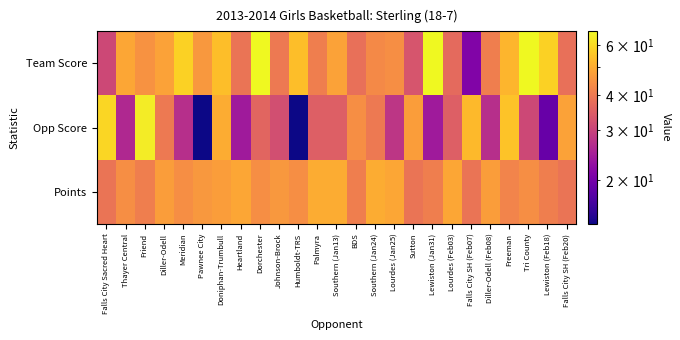

Reading right to left, extract all data points from this chart.

Team Score: Falls City SH (Feb20)=38	Lewiston (Feb18)=58	Tri County=67	Freeman=52	Diller-Odell (Feb08)=41	Falls City SH (Feb07)=21	Lourdes (Feb03)=37	Lewiston (Jan31)=67	Sutton=33	Lourdes (Jan25)=44	Southern (Jan24)=43	BDS=38	Southern (Jan13)=48	Palmyra=41	Humboldt-TRS=54	Johnson-Brock=40	Dorchester=67	Heartland=39	Doniphan-Trumbull=54	Pawnee City=46	Meridian=58	Diller-Odell=48	Friend=45	Thayer Central=49	Falls City Sacred Heart=31
Opp Score: Falls City SH (Feb20)=48	Lewiston (Feb18)=19	Tri County=31	Freeman=55	Diller-Odell (Feb08)=27	Falls City SH (Feb07)=53	Lourdes (Feb03)=35	Lewiston (Jan31)=24	Sutton=47	Lourdes (Jan25)=28	Southern (Jan24)=40	BDS=44	Southern (Jan13)=35	Palmyra=35	Humboldt-TRS=14	Johnson-Brock=32	Dorchester=36	Heartland=24	Doniphan-Trumbull=50	Pawnee City=14	Meridian=27	Diller-Odell=40	Friend=64	Thayer Central=26	Falls City Sacred Heart=59
Points: Falls City SH (Feb20)=39	Lewiston (Feb18)=41	Tri County=44	Freeman=42	Diller-Odell (Feb08)=47	Falls City SH (Feb07)=39	Lourdes (Feb03)=49	Lewiston (Jan31)=41	Sutton=39	Lourdes (Jan25)=49	Southern (Jan24)=50	BDS=41	Southern (Jan13)=50	Palmyra=50	Humboldt-TRS=44	Johnson-Brock=46	Dorchester=44	Heartland=49	Doniphan-Trumbull=47	Pawnee City=46	Meridian=44	Diller-Odell=47	Friend=41	Thayer Central=44	Falls City Sacred Heart=39